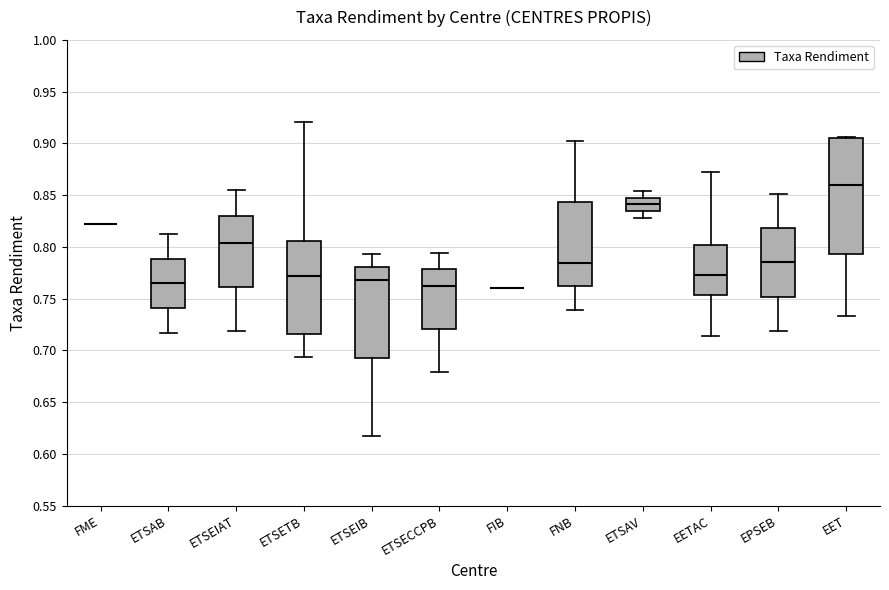

Reading left to right, read every box against the y-axis: the position of its median line, the range the box covers, and the ends of its whiskers. The values are not printed on the chart, so give them approximately, as read against the axis.

FME: box collapsed to a line at 0.820, whiskers 0.820 to 0.820
ETSAB: median 0.765, box 0.740 to 0.790, whiskers 0.715 to 0.815
ETSEIAT: median 0.805, box 0.760 to 0.830, whiskers 0.720 to 0.855
ETSETB: median 0.770, box 0.715 to 0.805, whiskers 0.695 to 0.920
ETSEIB: median 0.770, box 0.695 to 0.780, whiskers 0.615 to 0.795
ETSECCPB: median 0.765, box 0.720 to 0.780, whiskers 0.680 to 0.795
FIB: box collapsed to a line at 0.760, whiskers 0.760 to 0.760
FNB: median 0.785, box 0.760 to 0.845, whiskers 0.740 to 0.900
ETSAV: median 0.840, box 0.835 to 0.845, whiskers 0.830 to 0.855
EETAC: median 0.775, box 0.755 to 0.800, whiskers 0.715 to 0.870
EPSEB: median 0.785, box 0.750 to 0.820, whiskers 0.720 to 0.850
EET: median 0.860, box 0.795 to 0.905, whiskers 0.735 to 0.905